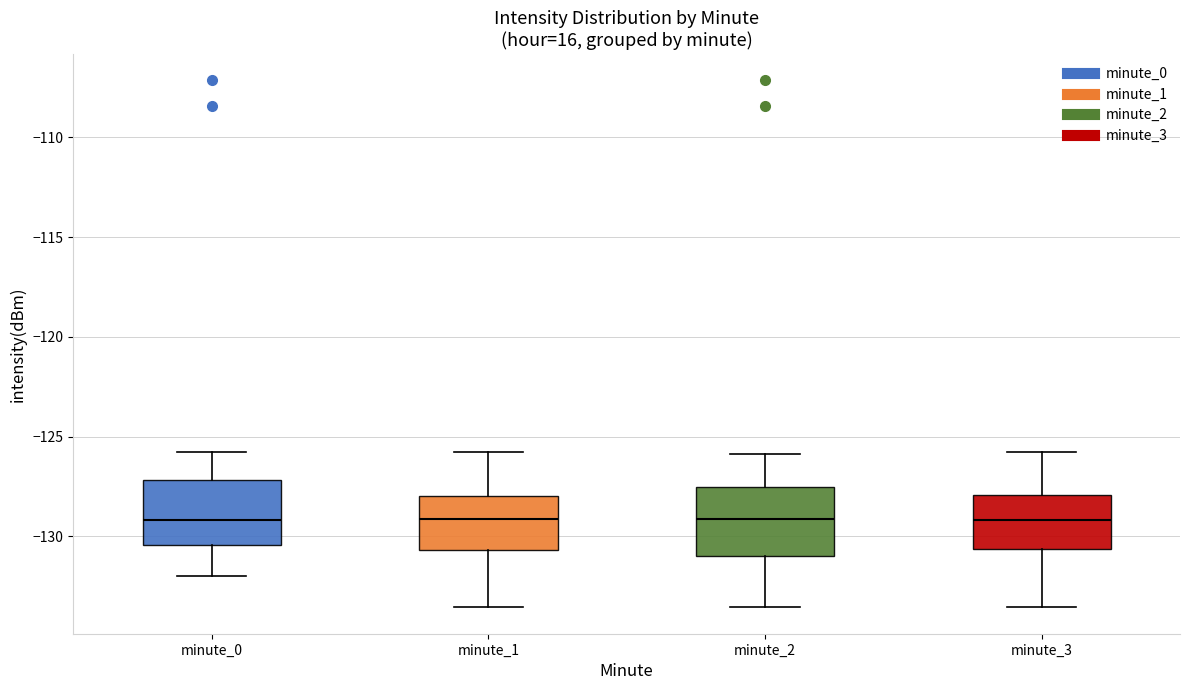

Reading left to right, transcribe this box plot: for each box, give where its median line is, the range the box spans, and where its two whiskers end, as read against the y-axis. The values are not printed on the chart, so give them approximately, as read against the axis.

minute_0: median -129.0, box -130.5 to -127.0, whiskers -132.0 to -126.0
minute_1: median -129.0, box -130.5 to -128.0, whiskers -133.5 to -126.0
minute_2: median -129.0, box -131.0 to -127.5, whiskers -133.5 to -126.0
minute_3: median -129.0, box -130.5 to -128.0, whiskers -133.5 to -126.0